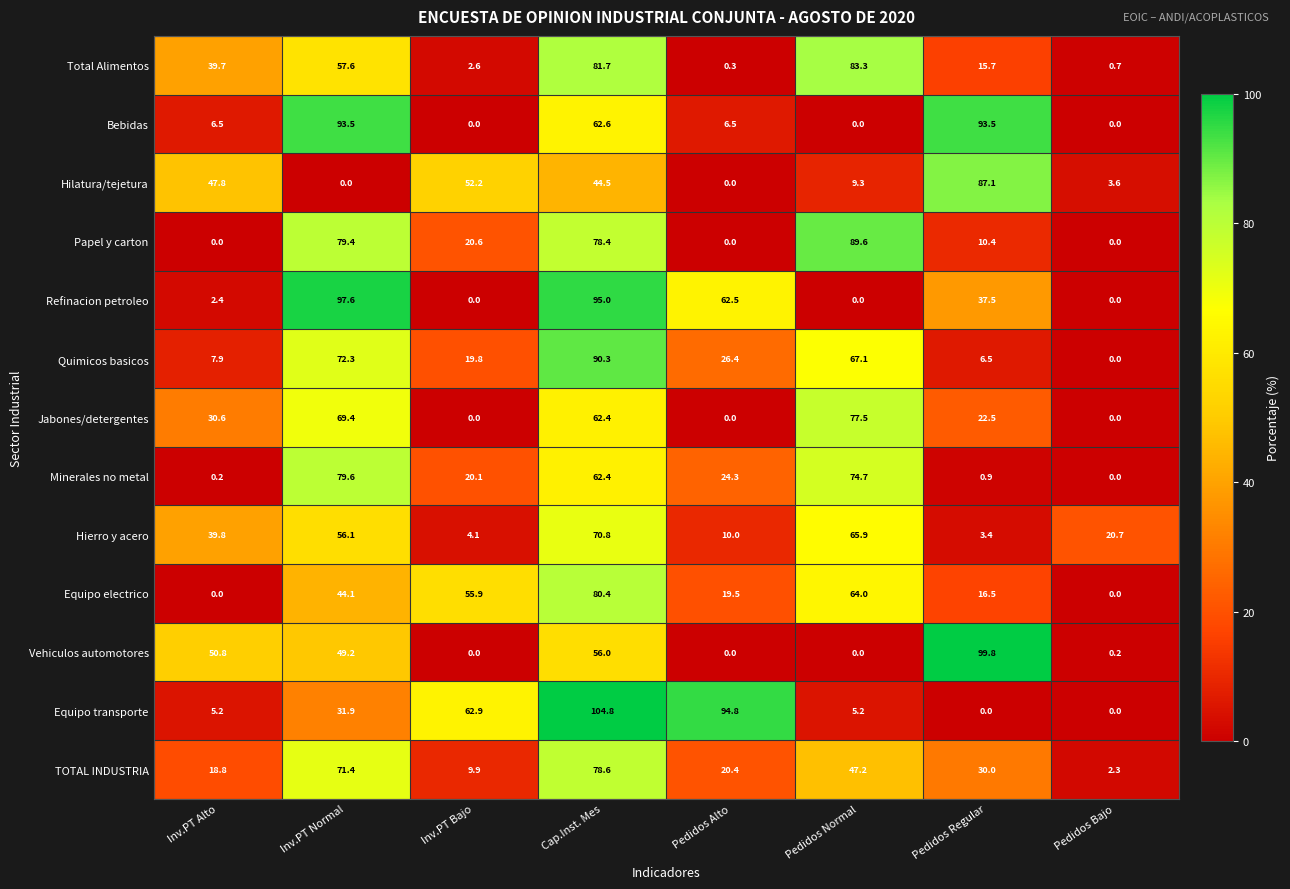

What is the sum of the Hilatura/tejetura values at Inv.PT Bajo and Inv.PT Alto?

100.0